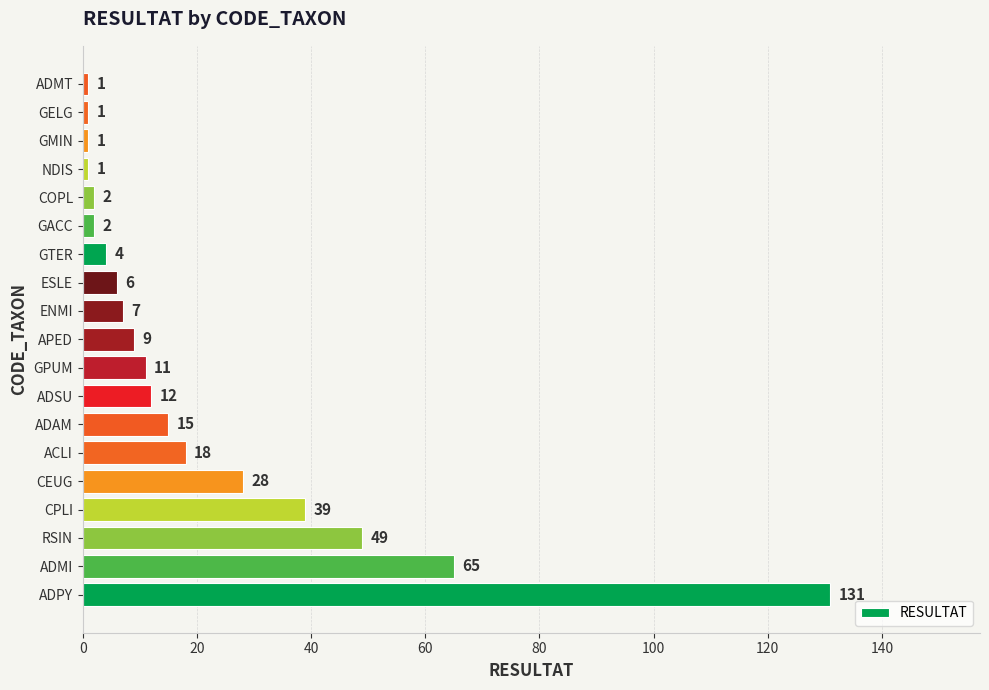

What is the ratio of the value at ADAM to the value at ENMI?

2.1